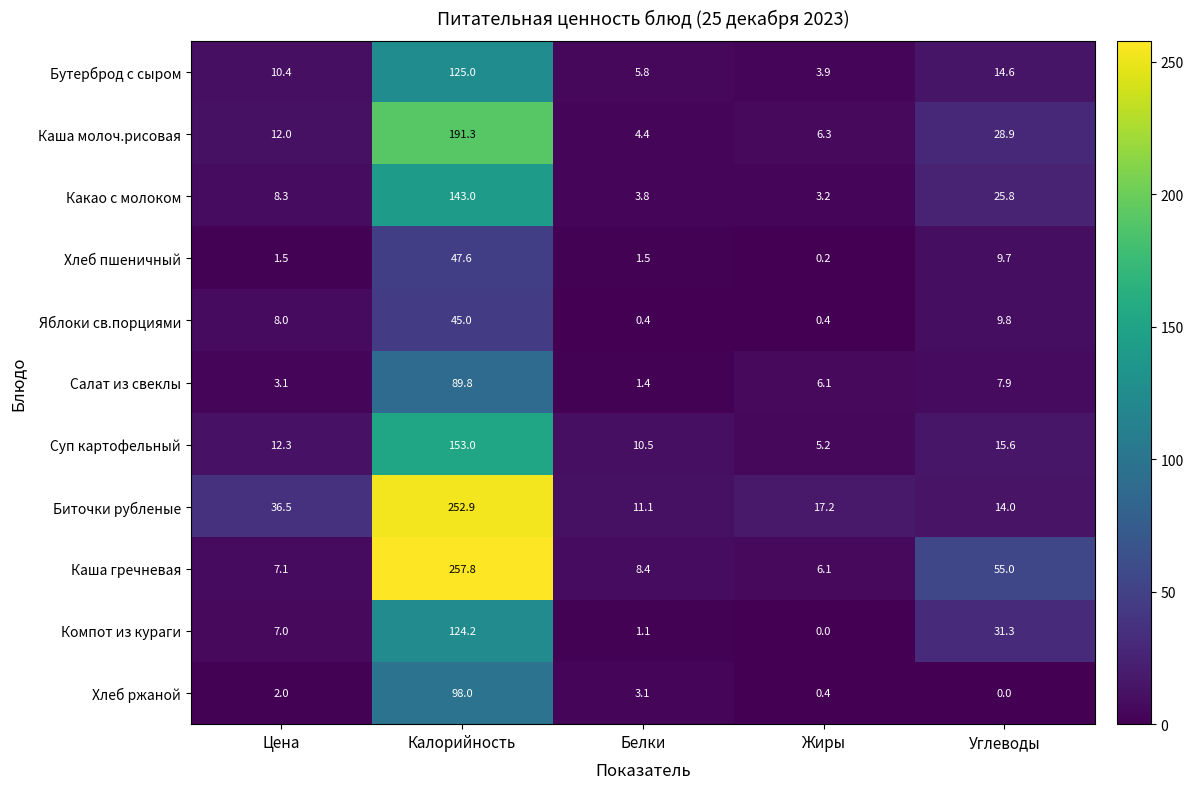

List the series in order of their peak value, highest first.

Каша гречневая, Биточки рубленые, Каша молоч.рисовая, Суп картофельный, Какао с молоком, Бутерброд с сыром, Компот из кураги, Хлеб ржаной, Салат из свеклы, Хлеб пшеничный, Яблоки св.порциями